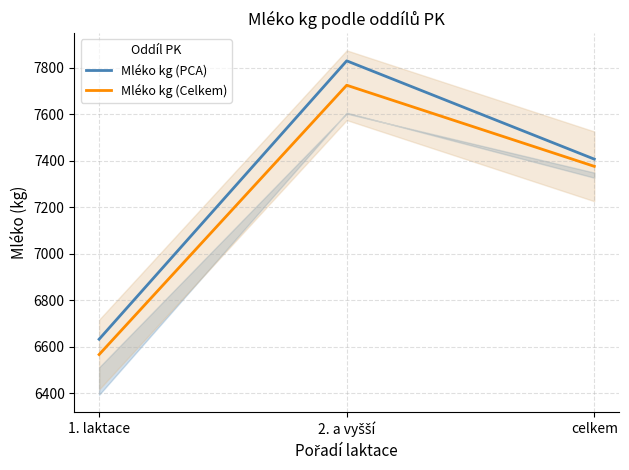

What is the difference between the highest and lowest values at celkem?

31